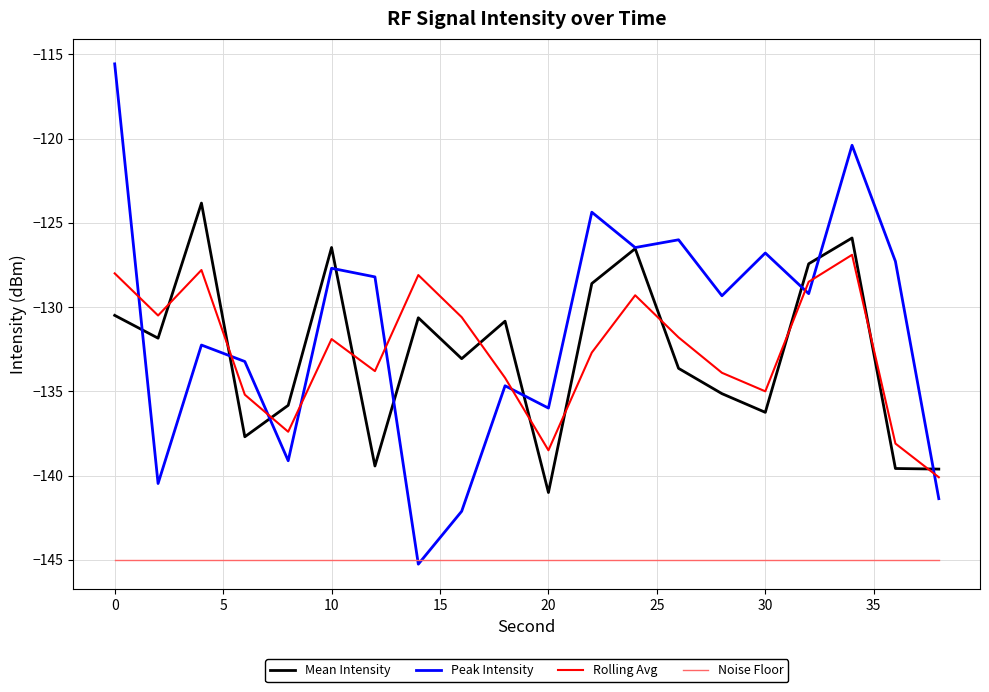

Is this an area chart (filled region under the line)?

No